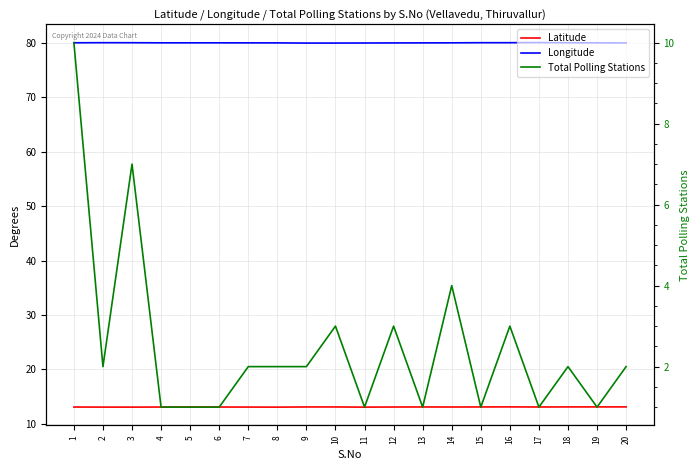

True or false: Longitude and Latitude intersect in this chart.

False